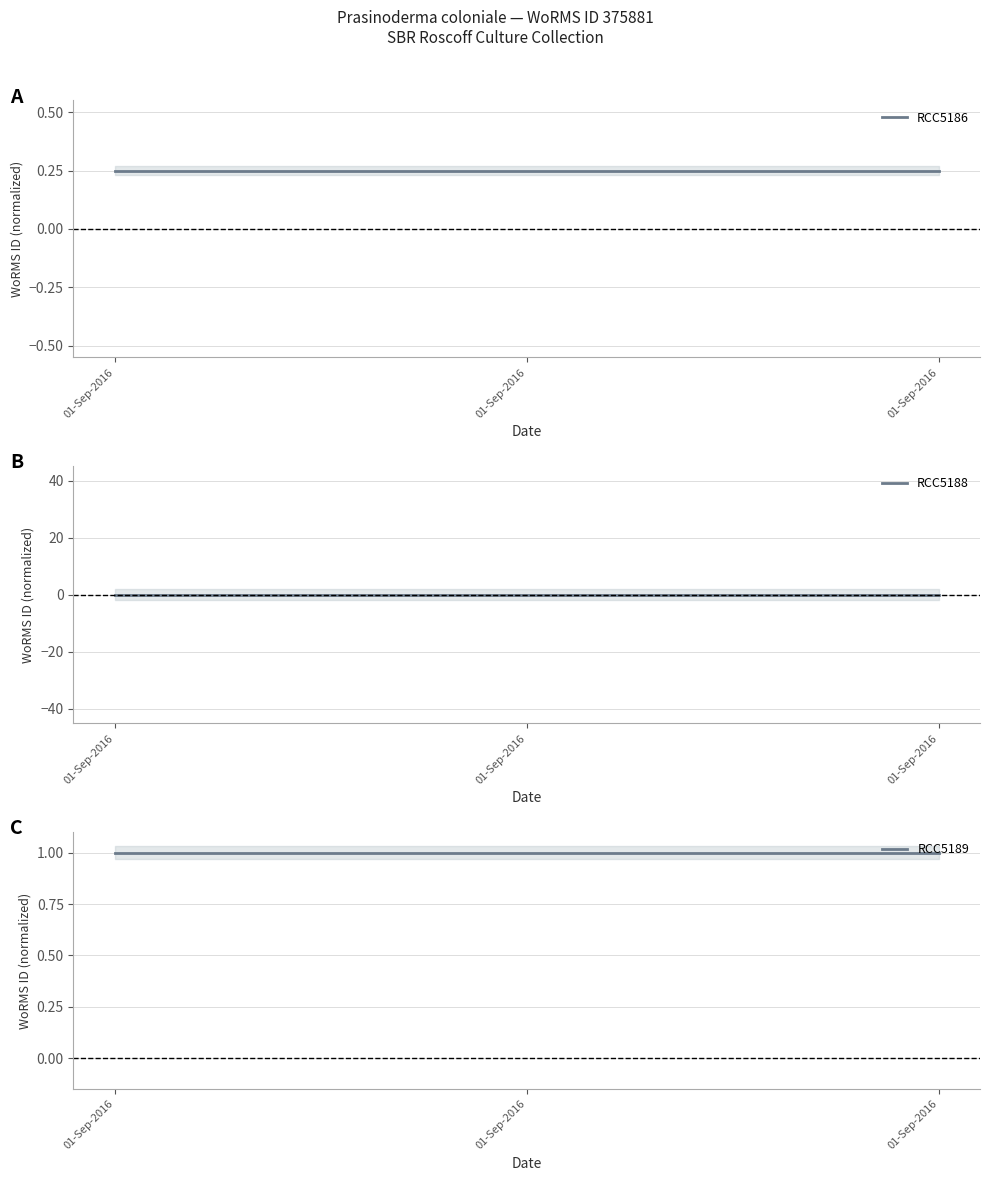

At 01-Sep-2016, list the series in order from smallest to largest.

RCC5188, RCC5186, RCC5189